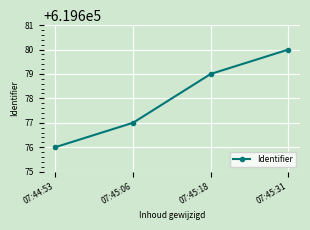

The value at 07:45:18 is 415200. True or false?

False